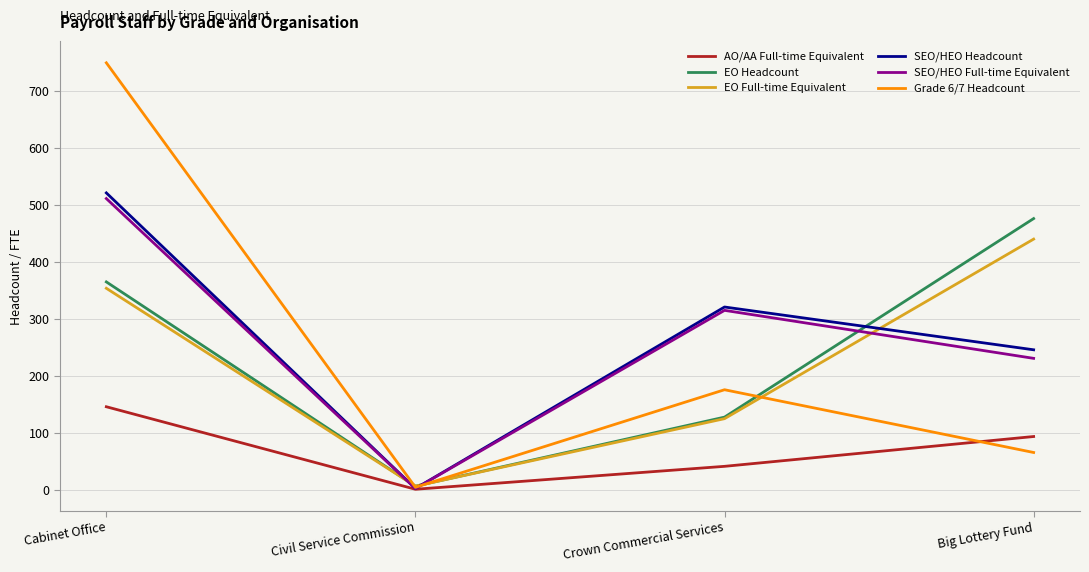

How many lines are shown in the chart?

6